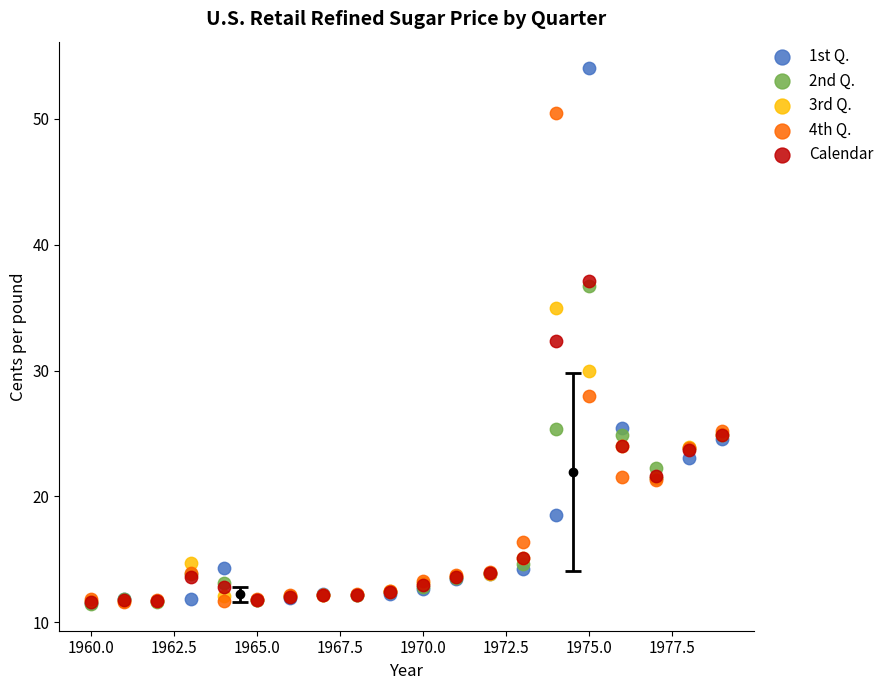

What are all the series names shown in the legend?

1st Q., 2nd Q., 3rd Q., 4th Q., Calendar